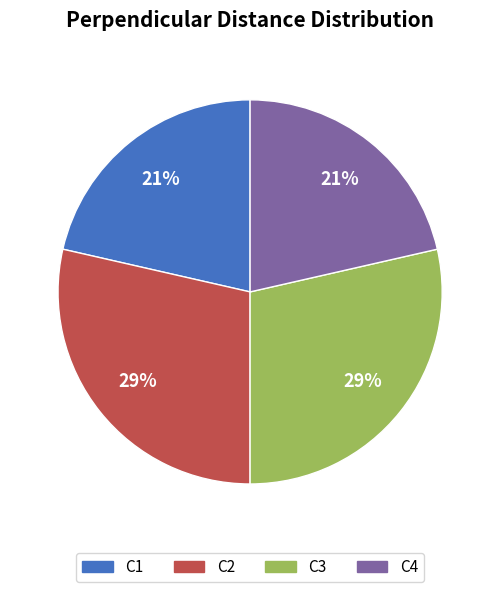

To the nearest percent, what is the average slice percentage?

25%